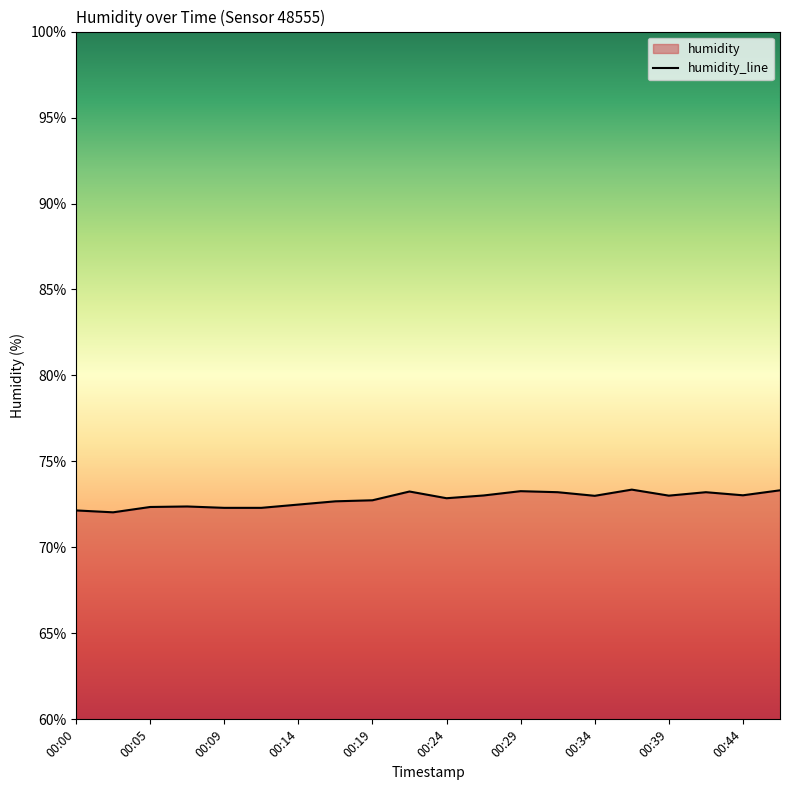

Which has a higher value, 00:32 or 00:34?

00:32